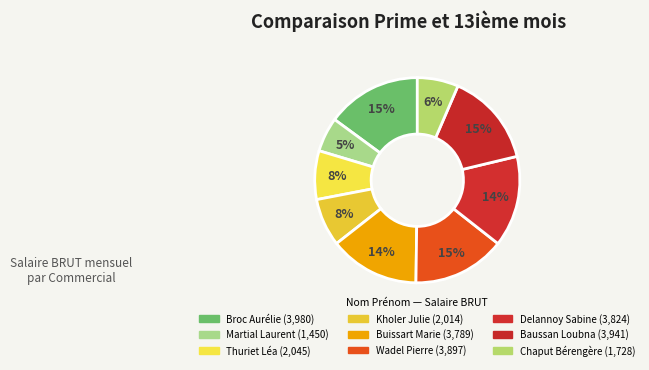

Which category has the smallest portion of the pie?

Martial Laurent